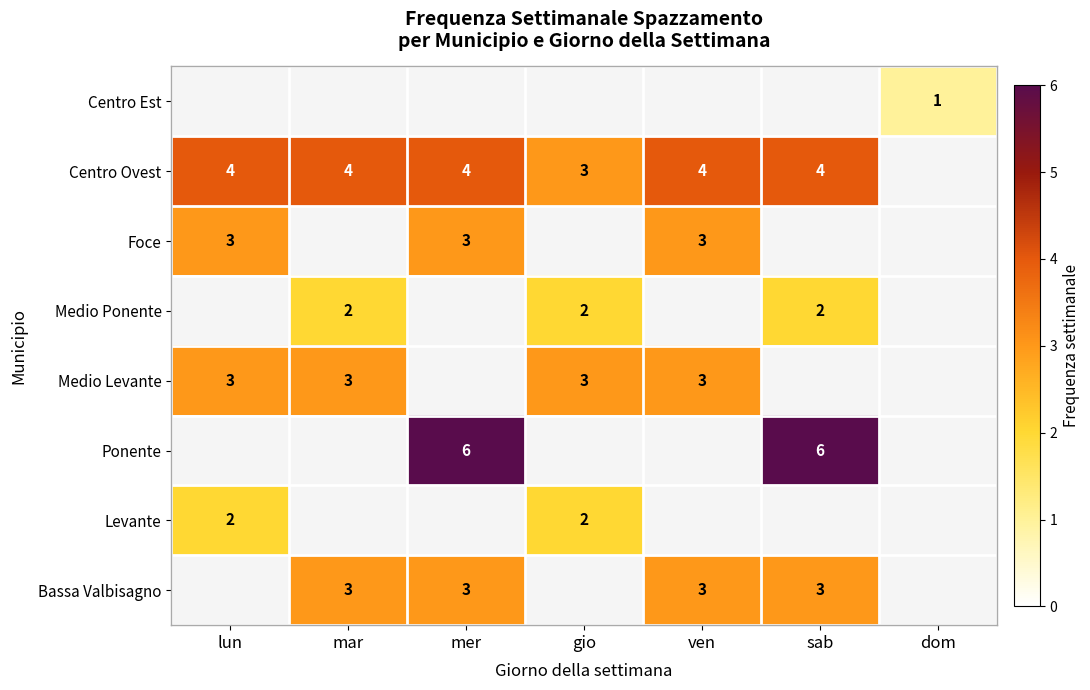

The Centro Ovest series shows 3 at gio. True or false?

True